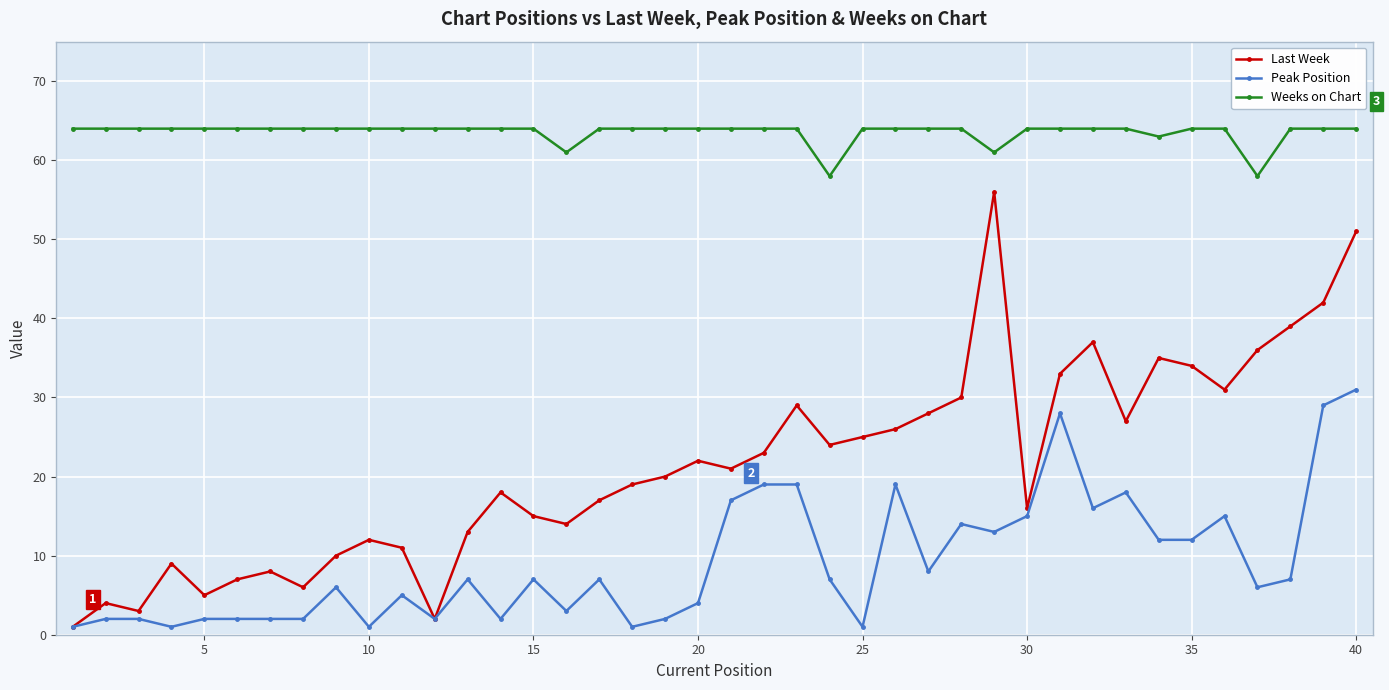

How many distinct data groups are displayed?

3